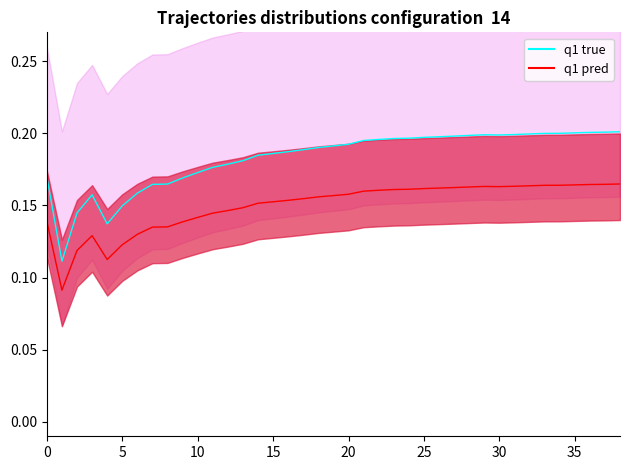

True or false: q1 true and q1 pred cross at least once.

False